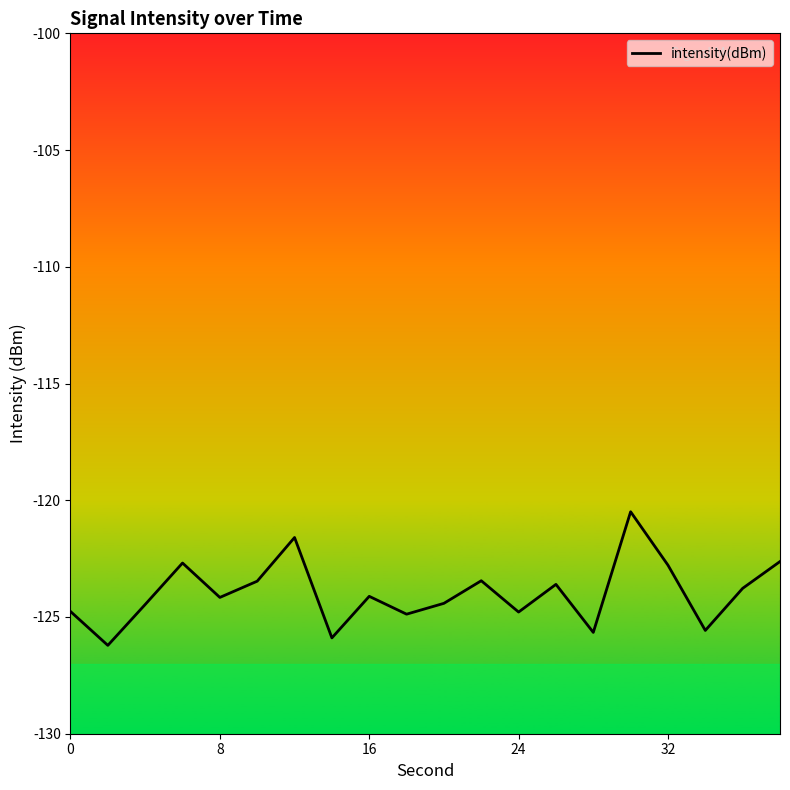

What is the minimum value shown in the chart?

-126.2